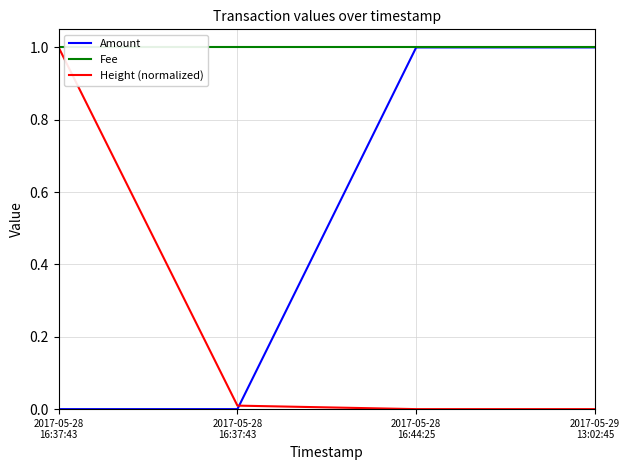

What are all the series names shown in the legend?

Amount, Fee, Height (normalized)